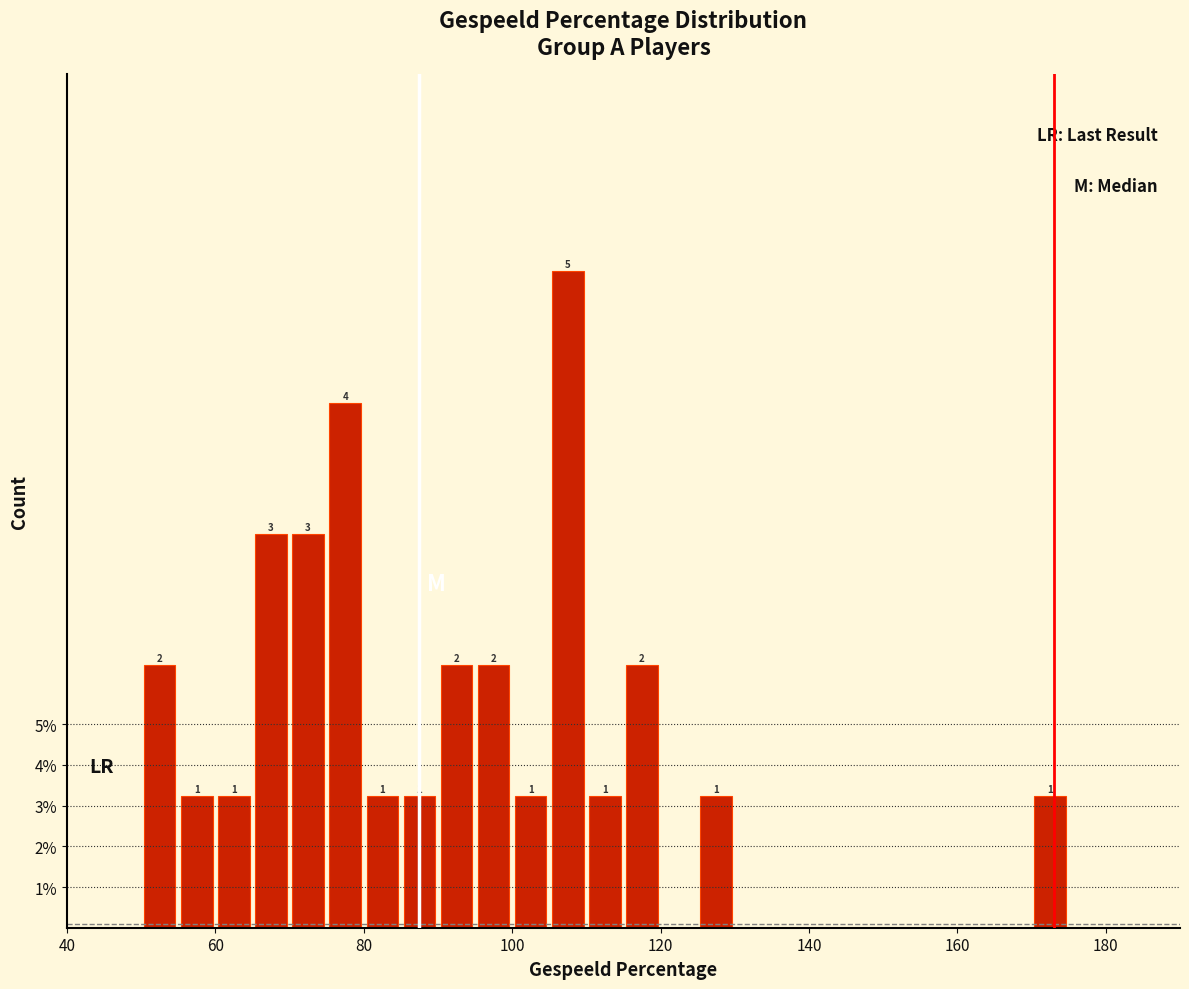

Around what value on the x-axis is the tallest bar? Give the approximate position of its centre, as read against the axis.

108